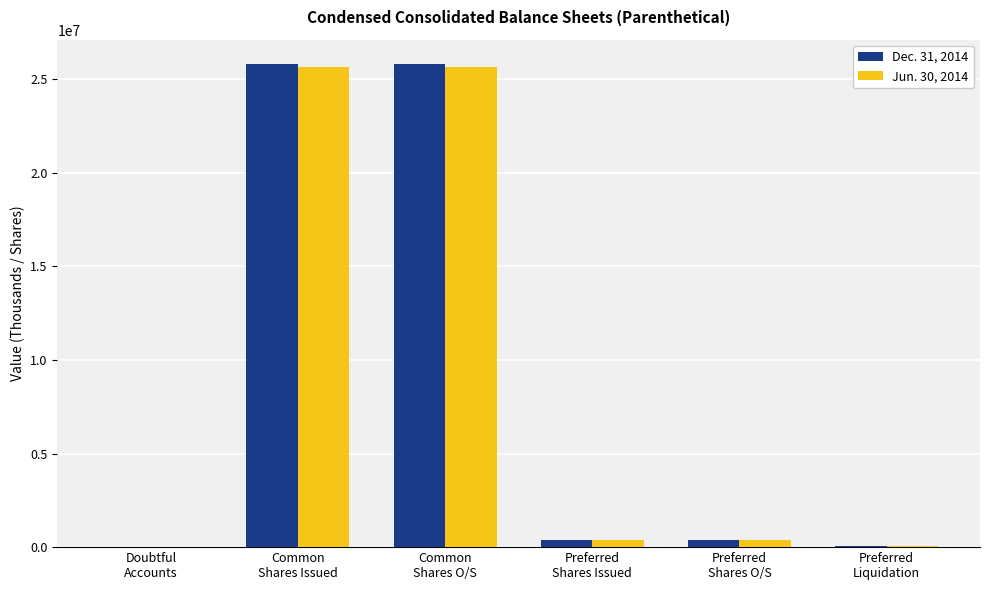

Are the bars horizontal?

No